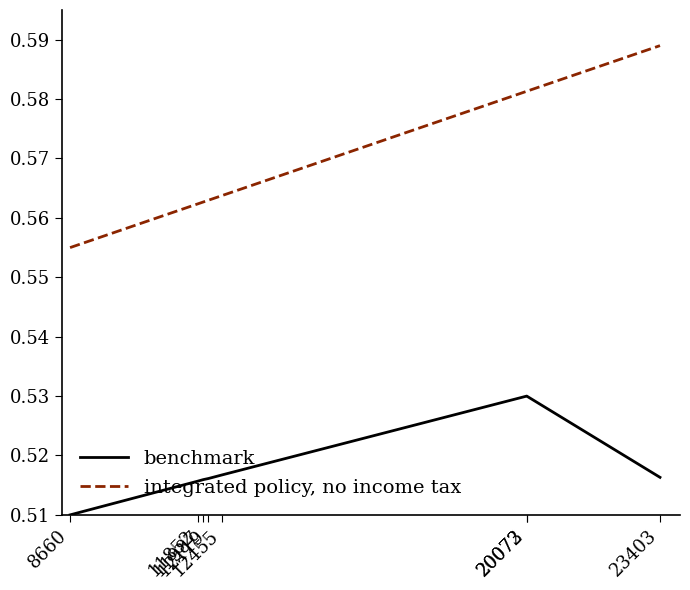

What is the spread (max minus min) of values at 23403?

0.1